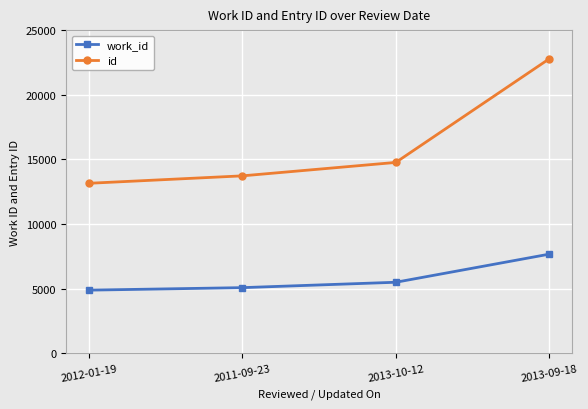

How many values in the work_id series are below 5505?

2